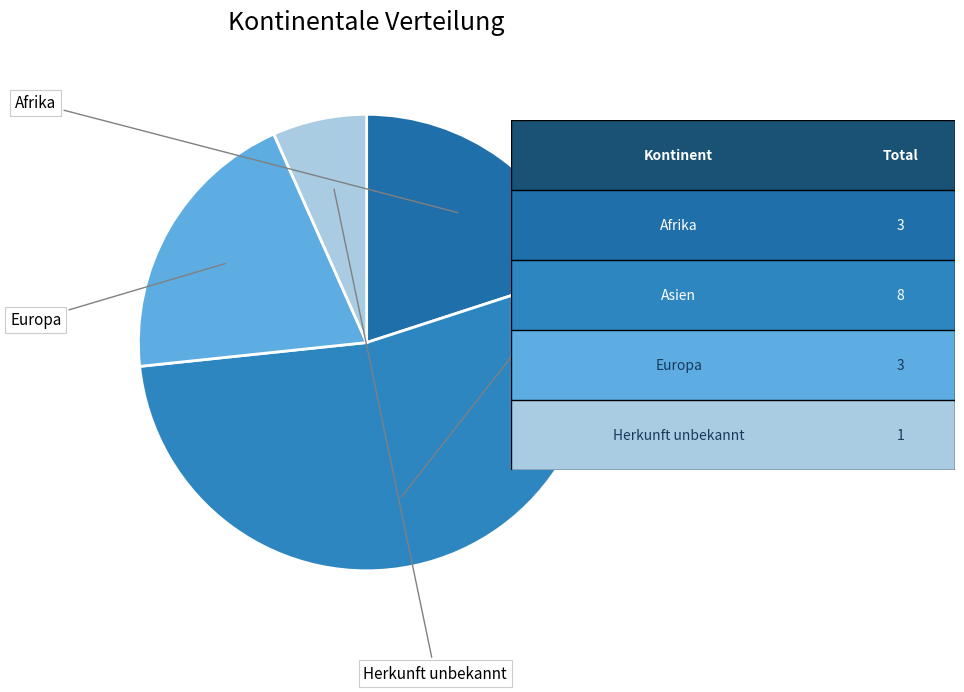

Approximately how many times larger is the value at Herkunft unbekannt compared to Afrika?

0.3